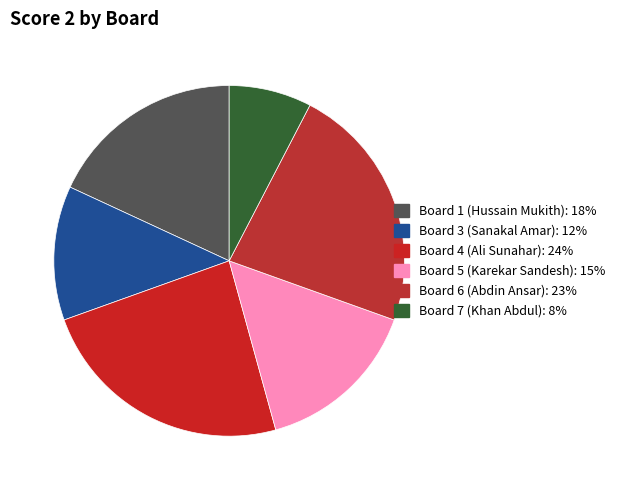

How many segments does this pie chart have?

6